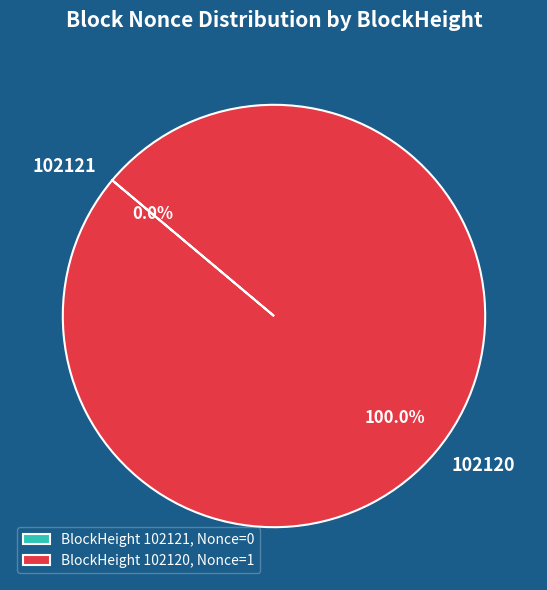

To the nearest percent, what is the difference between the largest and smallest slice percentages?

100%